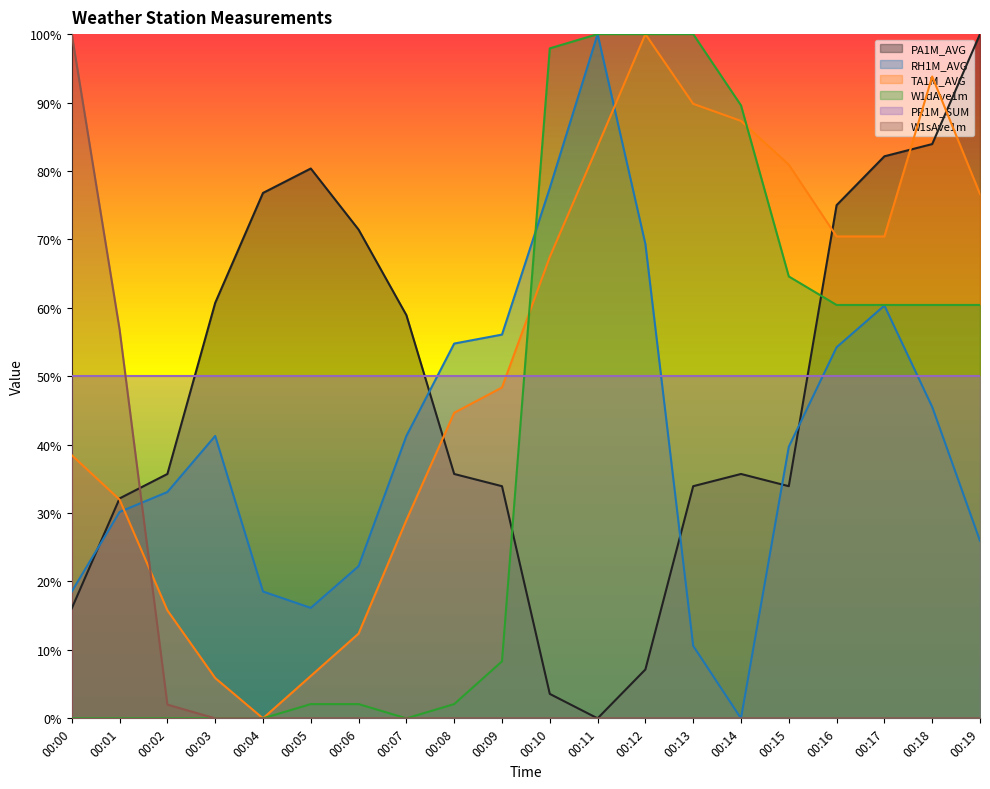

How many lines are shown in the chart?

6